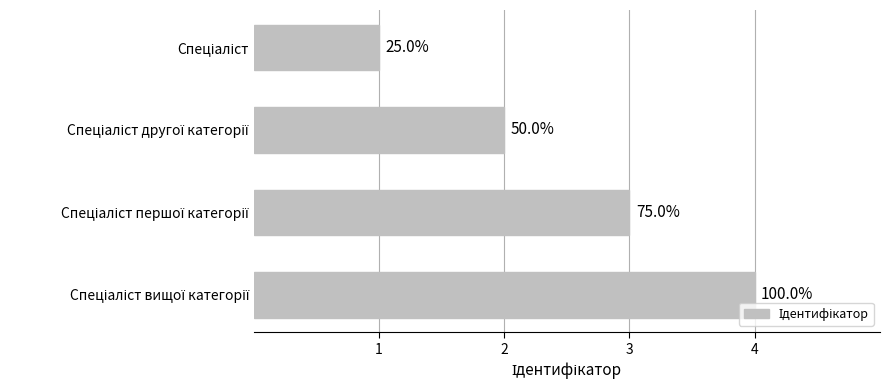

Are the bars horizontal?

Yes